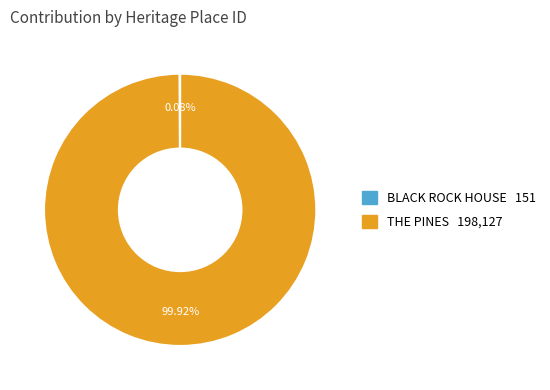

What is the majority slice?

THE PINES